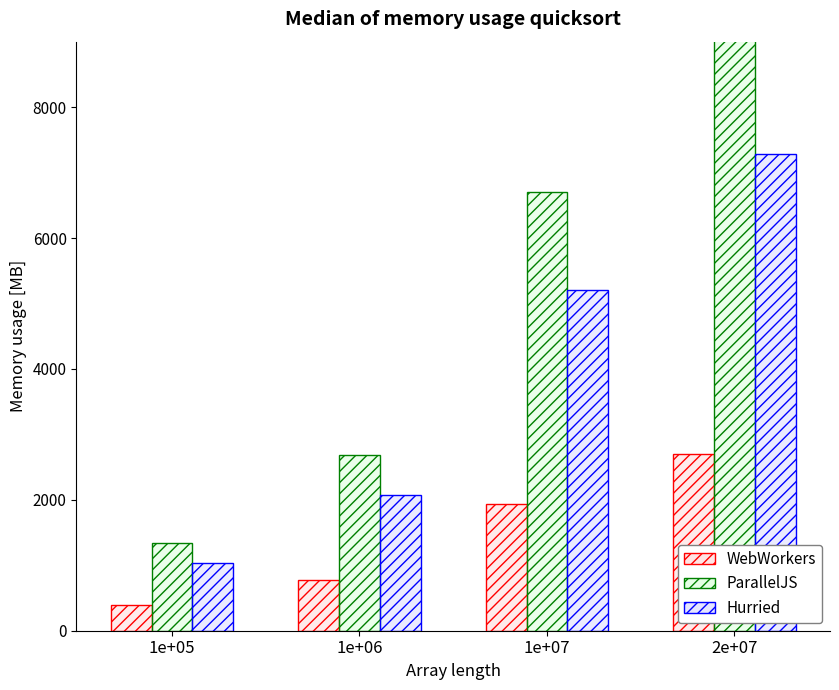

At how many categories does at least one series exceed 3021?

2